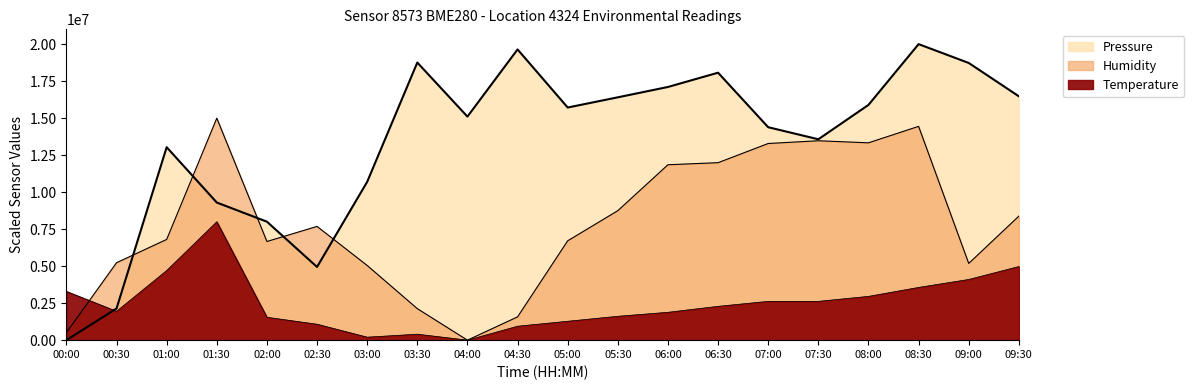

At 04:30, list the series in order from largest to smallest.

pressure, humidity, temperature